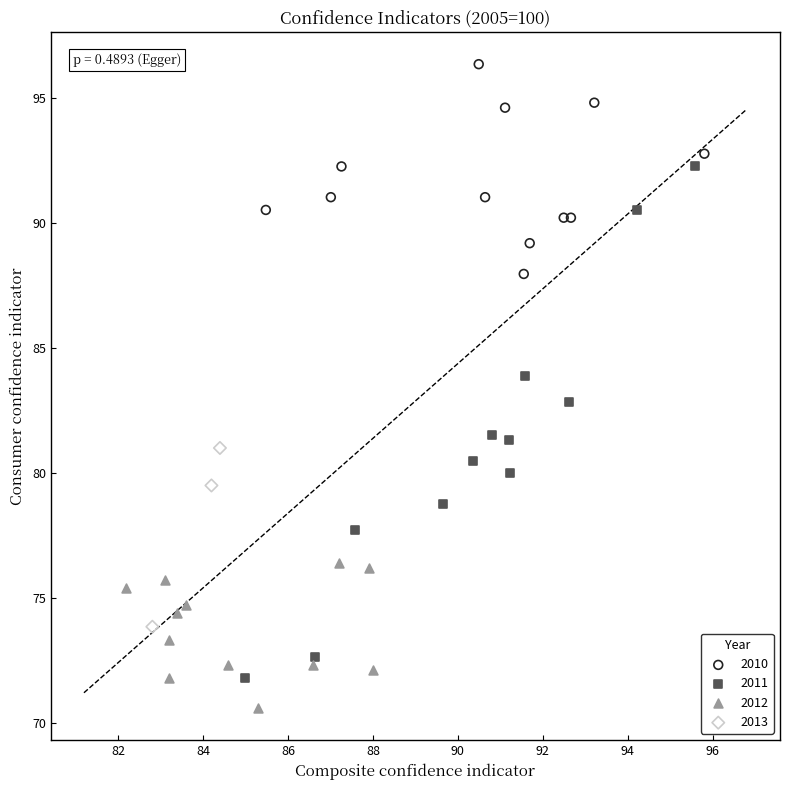

Which series reaches the maximum Y coordinate?

2010